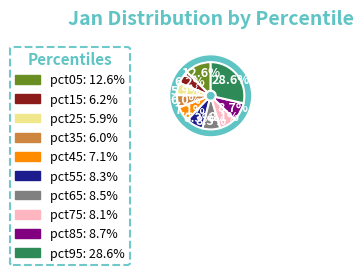

Is there a majority slice in this chart?

No